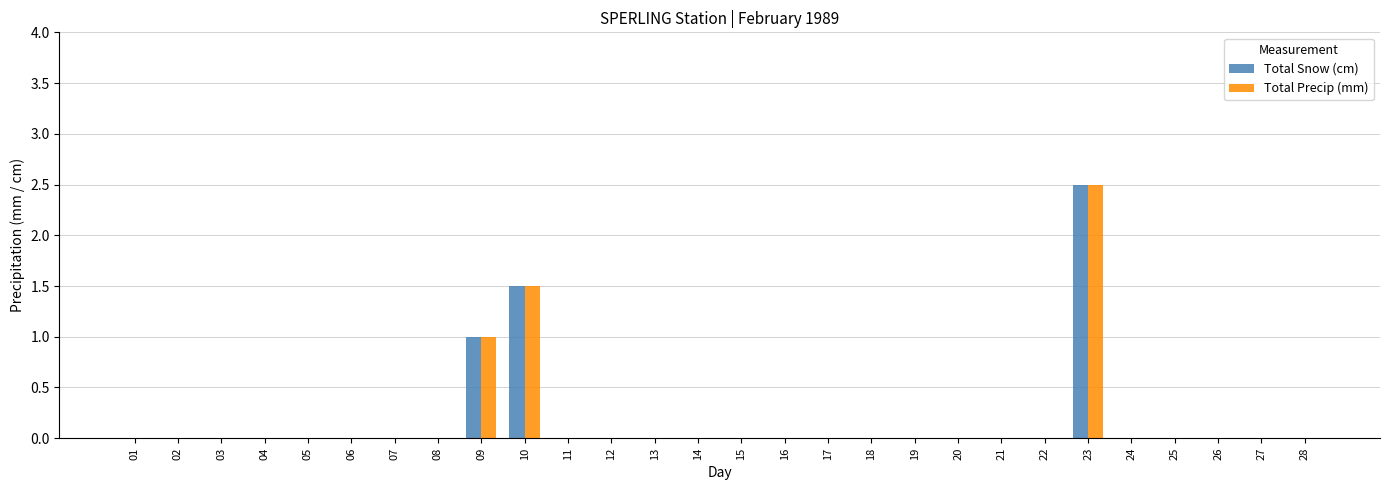

The Total Precip (mm) series shows 0.0 at 02. True or false?

True